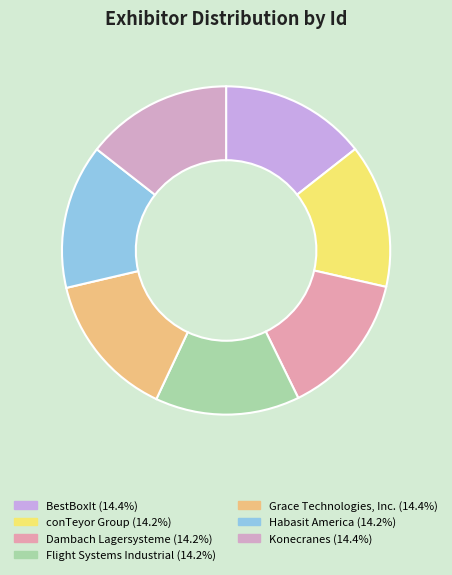

Which category has the biggest portion of the pie?

Konecranes